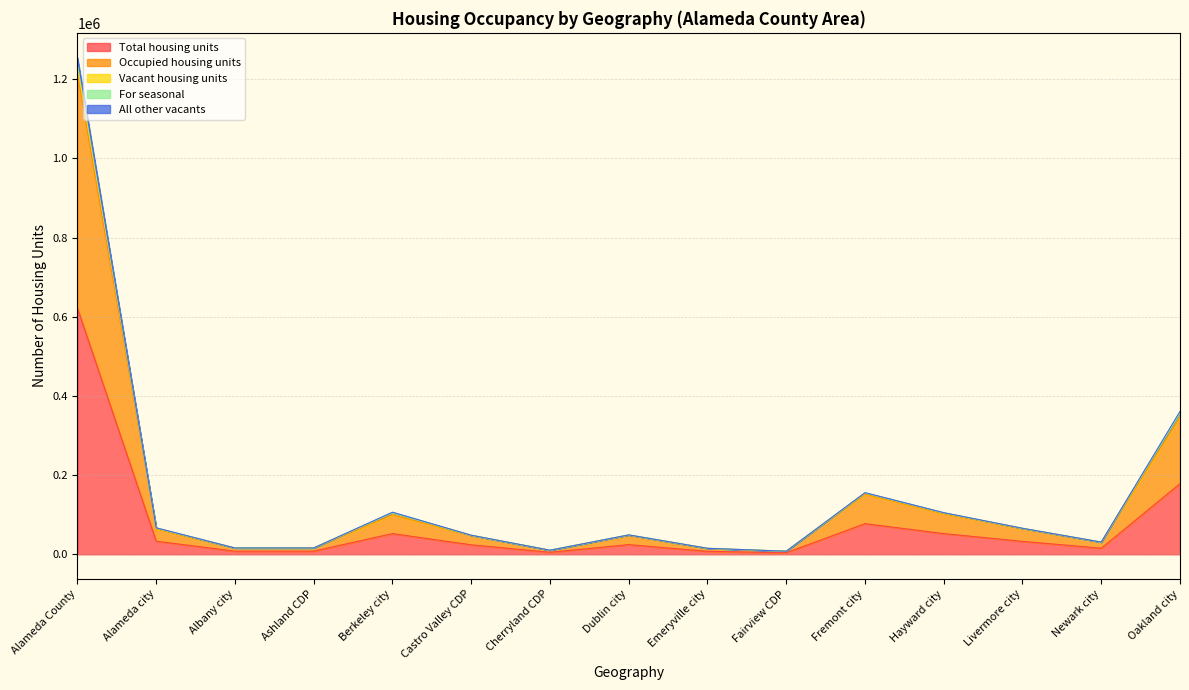

Where is For seasonal nearest to the value 626878?

Oakland city